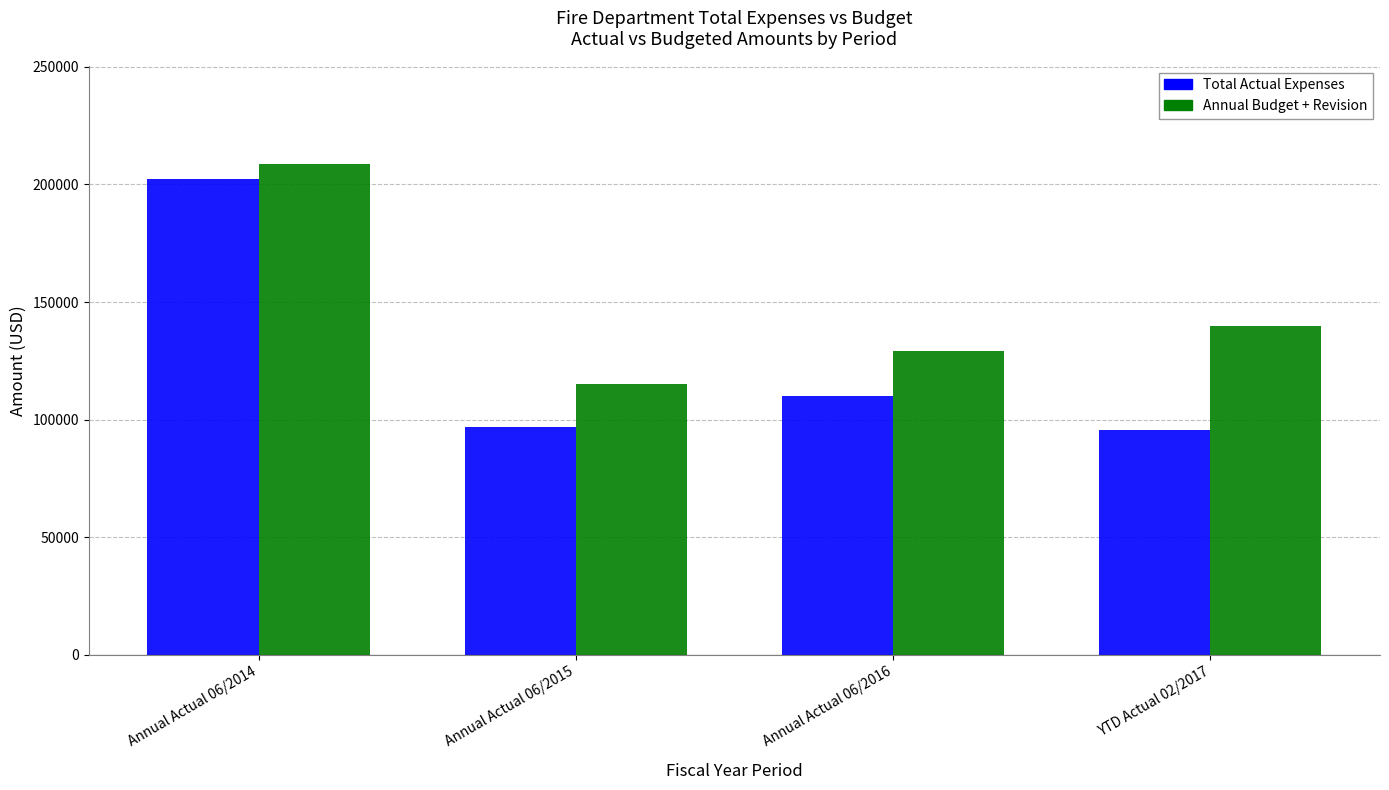

What is the sum of the Total Actual Expenses values at YTD Actual 02/2017 and Annual Actual 06/2015?

192850.9